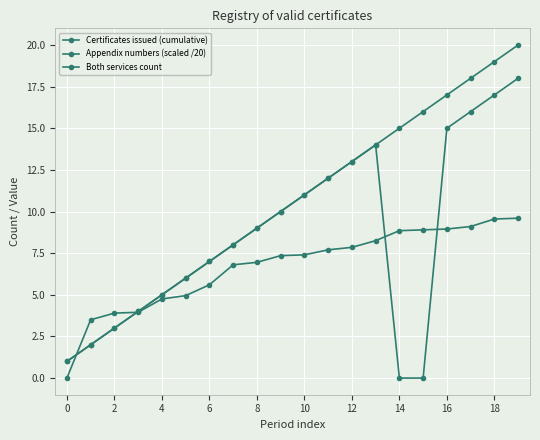

True or false: Both services count and Appendix numbers (scaled /20) intersect in this chart.

True